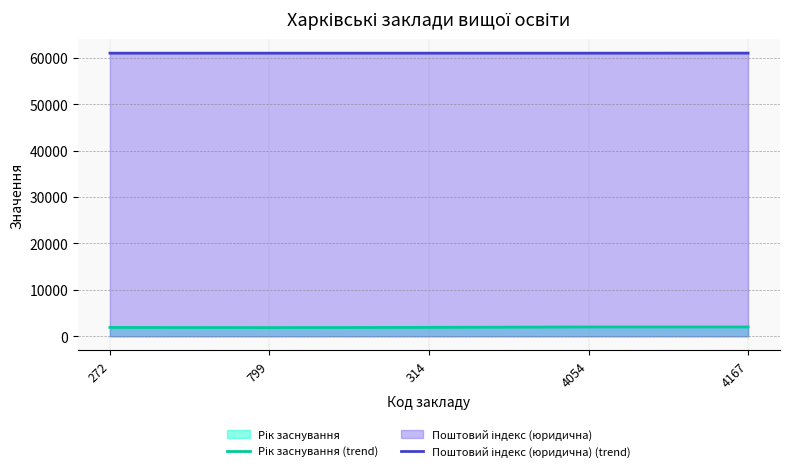

What is the total value across all series at 4054?

63018